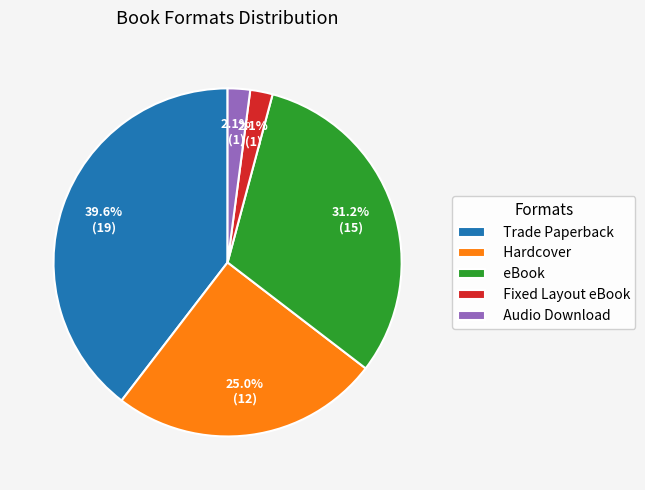

How much of the chart is everything except eBook?

68.8%